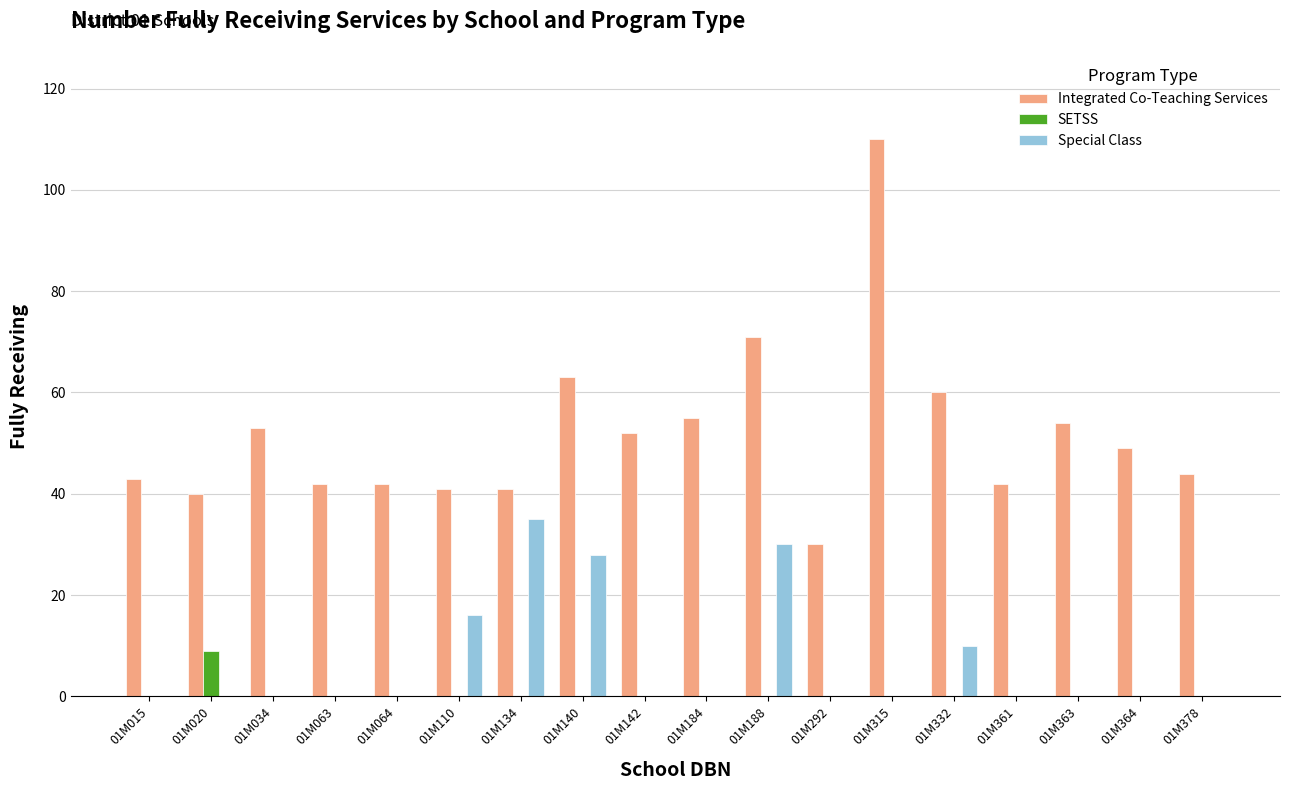

Which series has the largest total across all categories?

Integrated Co-Teaching Services